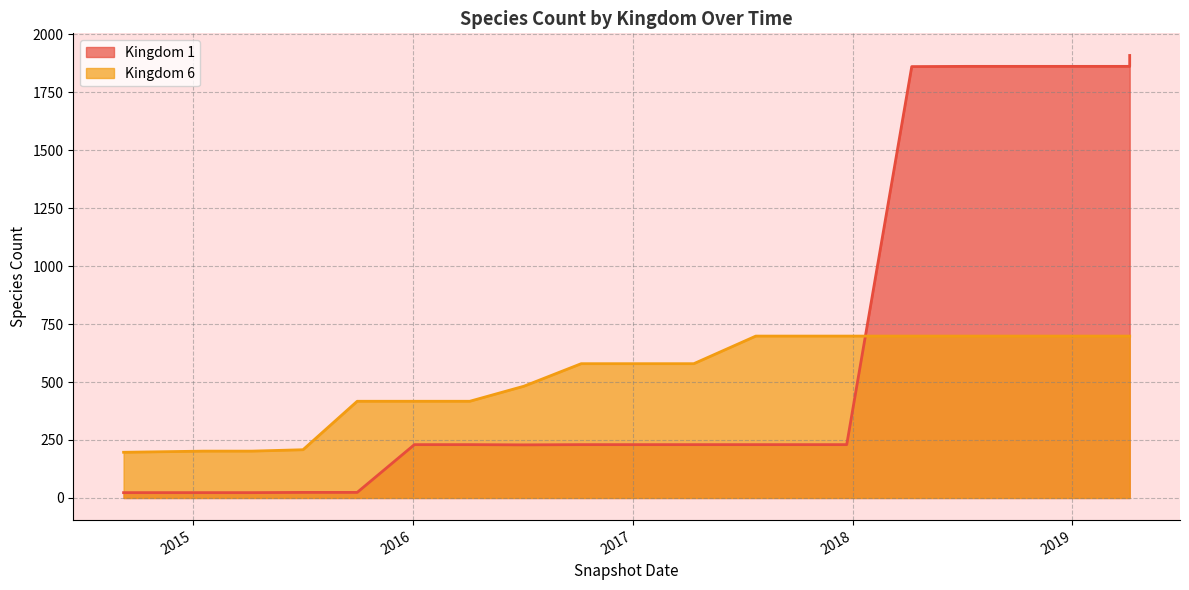

What is the maximum value shown in the chart?

1908